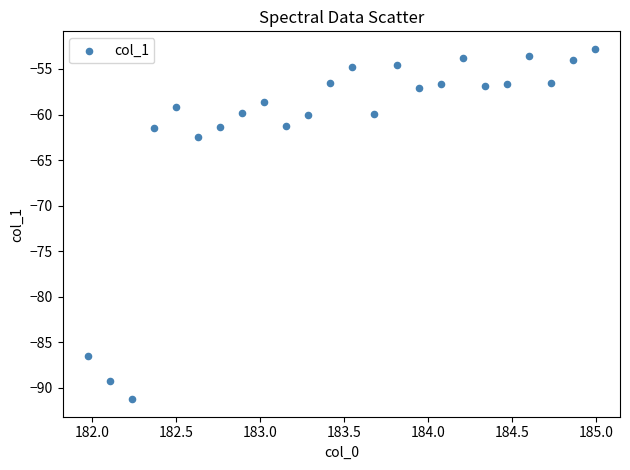

What Y value in the scatter plot is closest to -72?

-62.5